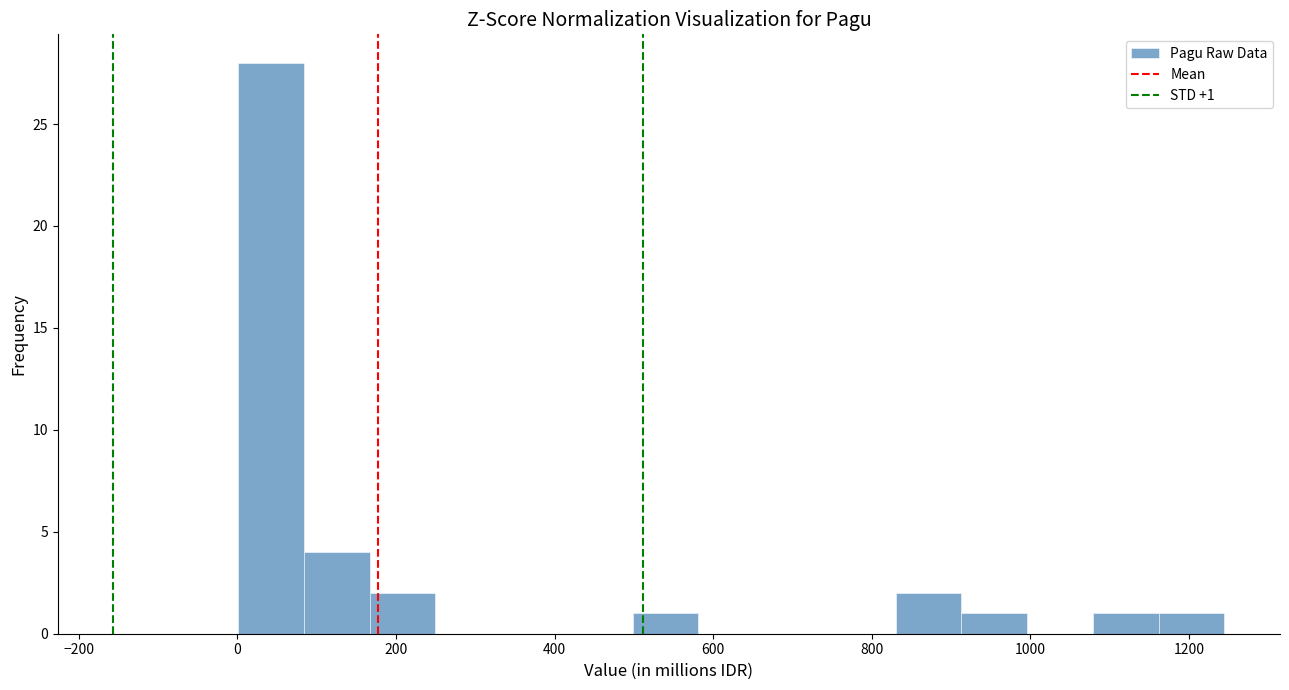

Over which range of the x-axis is the bar tallest?

0 to 80